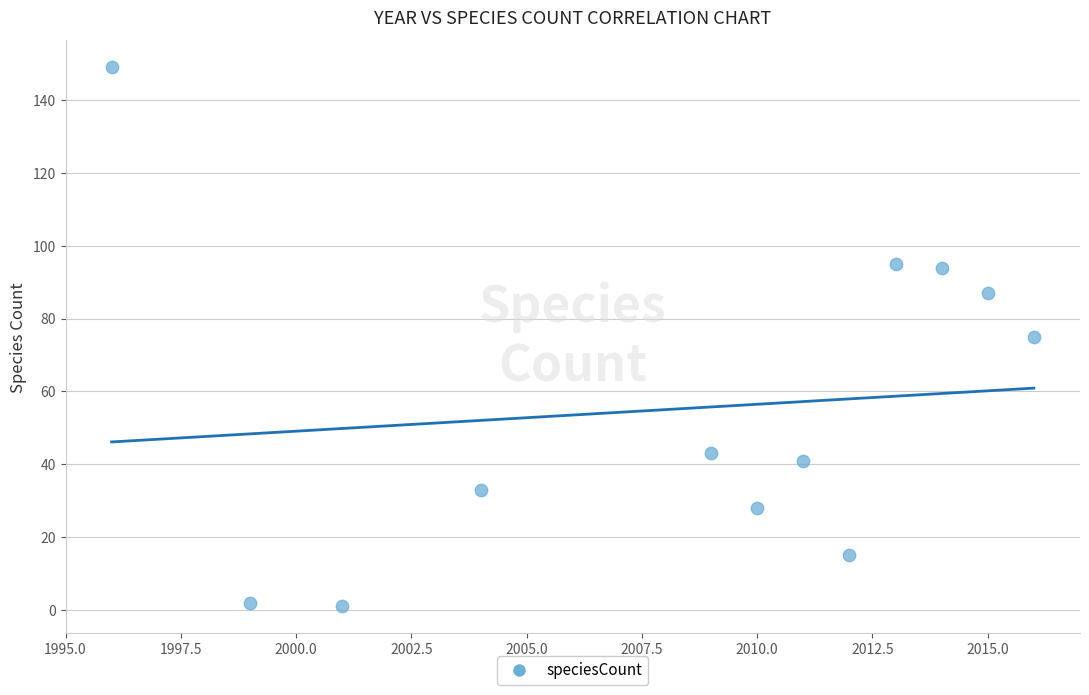

What is the range of X values (max minus min)?

20